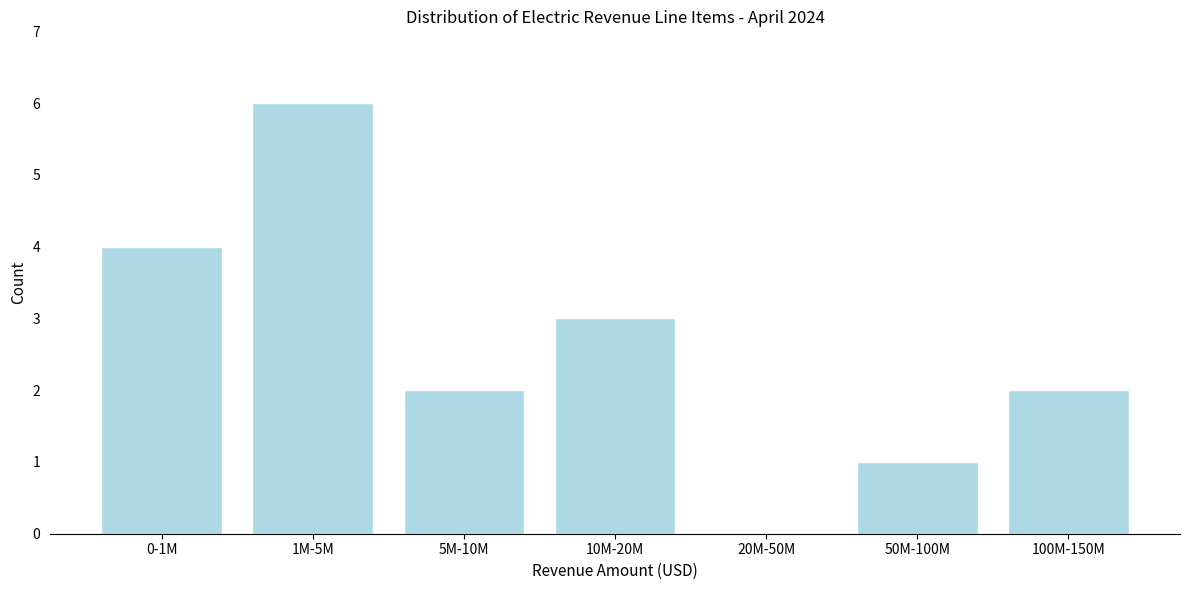

Reading right to left, what are all the values shown in this chart?

100M-150M=2	50M-100M=1	20M-50M=0	10M-20M=3	5M-10M=2	1M-5M=6	0-1M=4